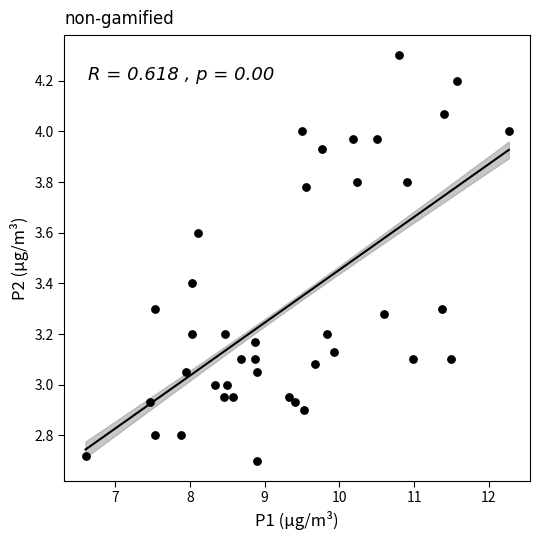

What is the range of Y values (max minus min)?

1.6